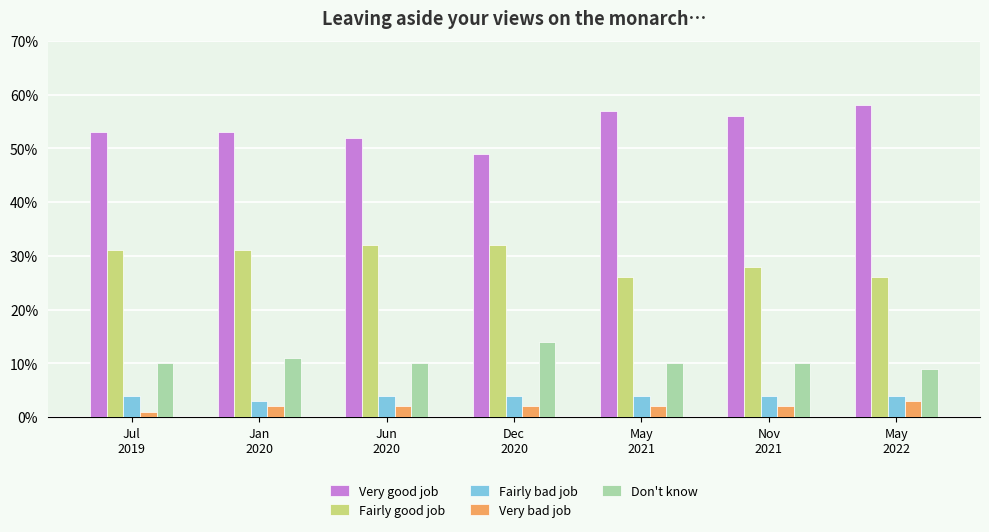

Reading right to left, extract all data points from this chart.

Very good job: May
2022=0.6	Nov
2021=0.6	May
2021=0.6	Dec
2020=0.5	Jun
2020=0.5	Jan
2020=0.5	Jul
2019=0.5
Fairly good job: May
2022=0.3	Nov
2021=0.3	May
2021=0.3	Dec
2020=0.3	Jun
2020=0.3	Jan
2020=0.3	Jul
2019=0.3
Fairly bad job: May
2022=0.0	Nov
2021=0.0	May
2021=0.0	Dec
2020=0.0	Jun
2020=0.0	Jan
2020=0.0	Jul
2019=0.0
Very bad job: May
2022=0.0	Nov
2021=0.0	May
2021=0.0	Dec
2020=0.0	Jun
2020=0.0	Jan
2020=0.0	Jul
2019=0.0
Don't know: May
2022=0.1	Nov
2021=0.1	May
2021=0.1	Dec
2020=0.1	Jun
2020=0.1	Jan
2020=0.1	Jul
2019=0.1